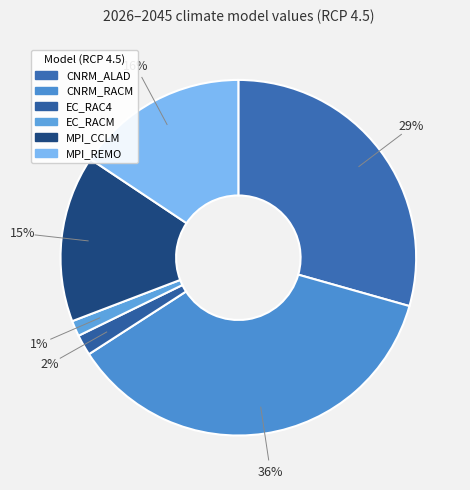

To the nearest percent, what portion does CNRM_RACM represent?

36%